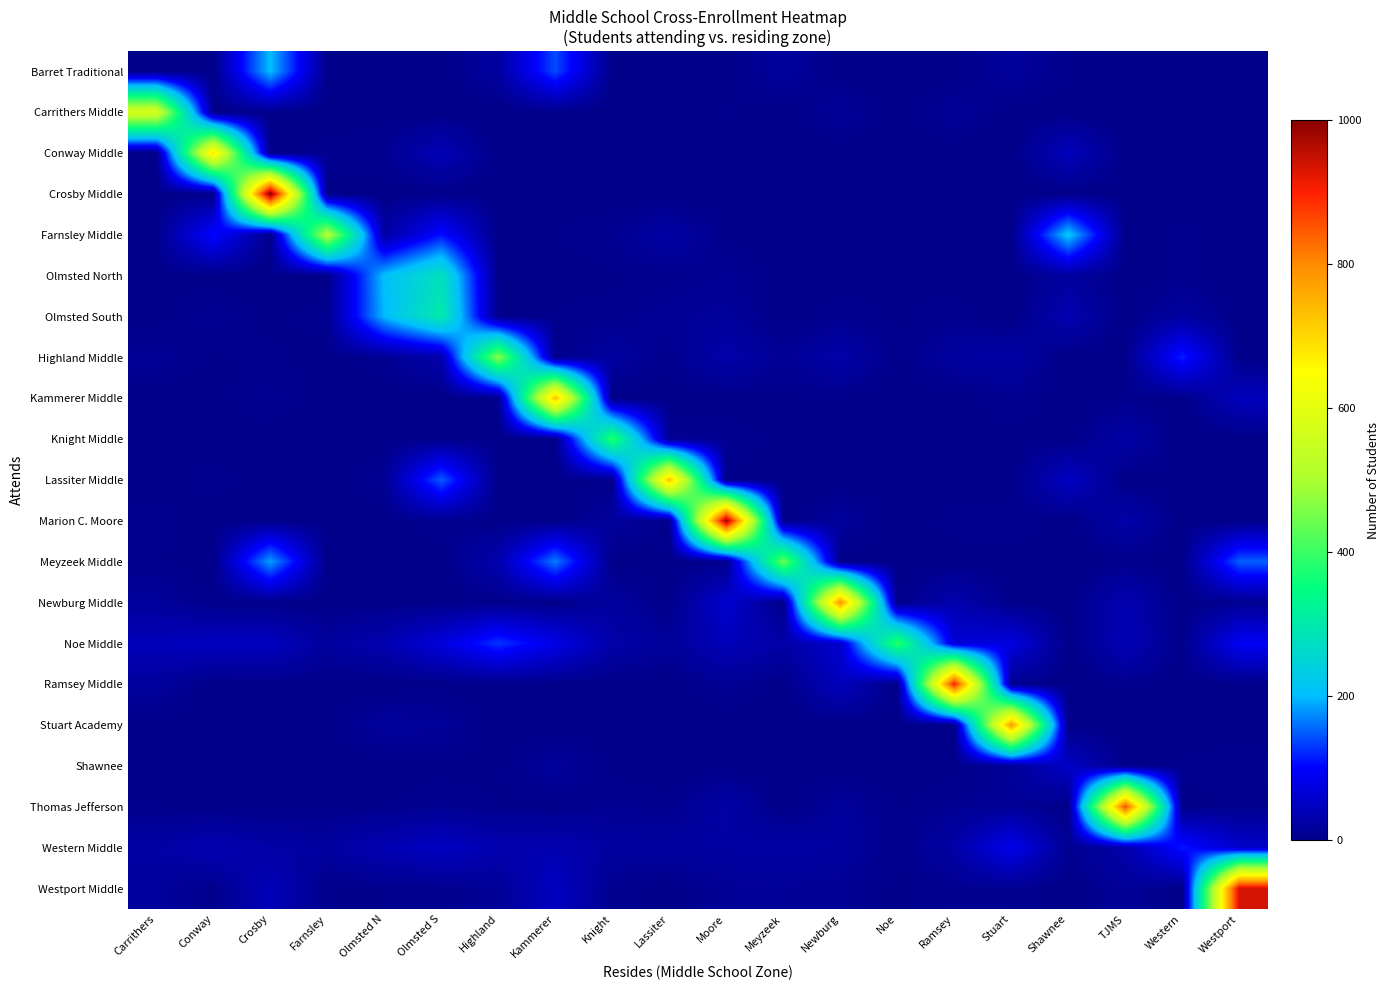

Which has a higher value, Stuart or Newburg?

Stuart